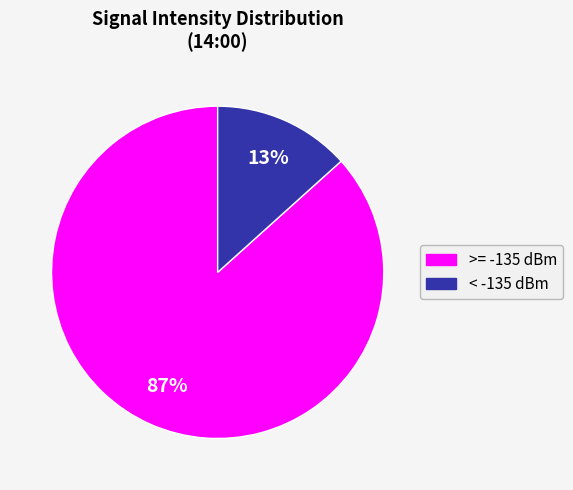

To the nearest percent, what is the average slice percentage?

50%